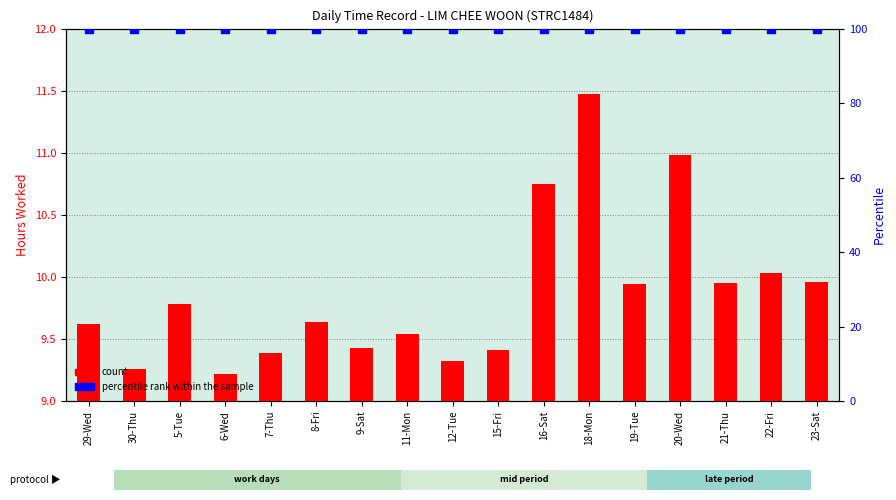

Is the value of percentile rank within the sample at 8-Fri greater than the value of count at 19-Tue?

Yes